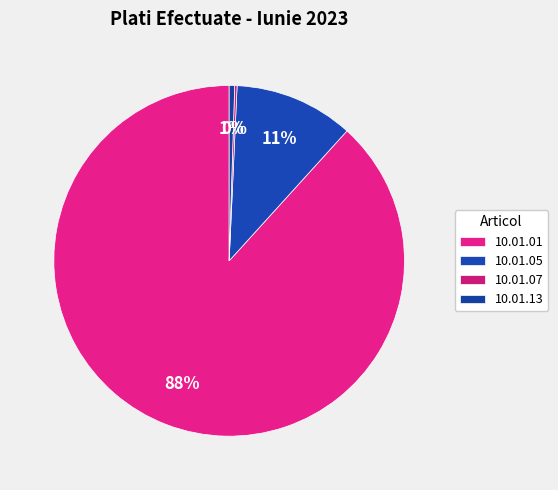

Rank the categories by value from highest to lowest.

10.01.01, 10.01.05, 10.01.13, 10.01.07